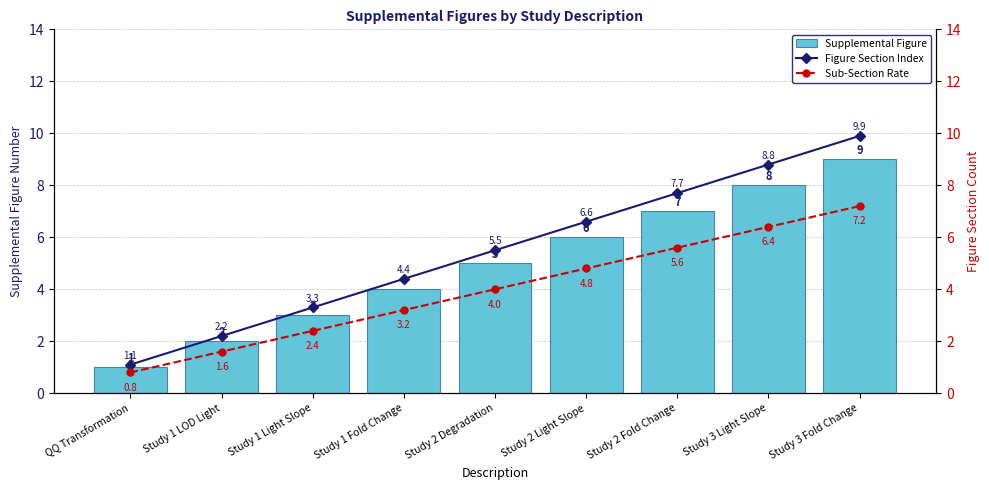

The Supplemental Figure series shows 7.0 at Study 2 Fold Change. True or false?

True